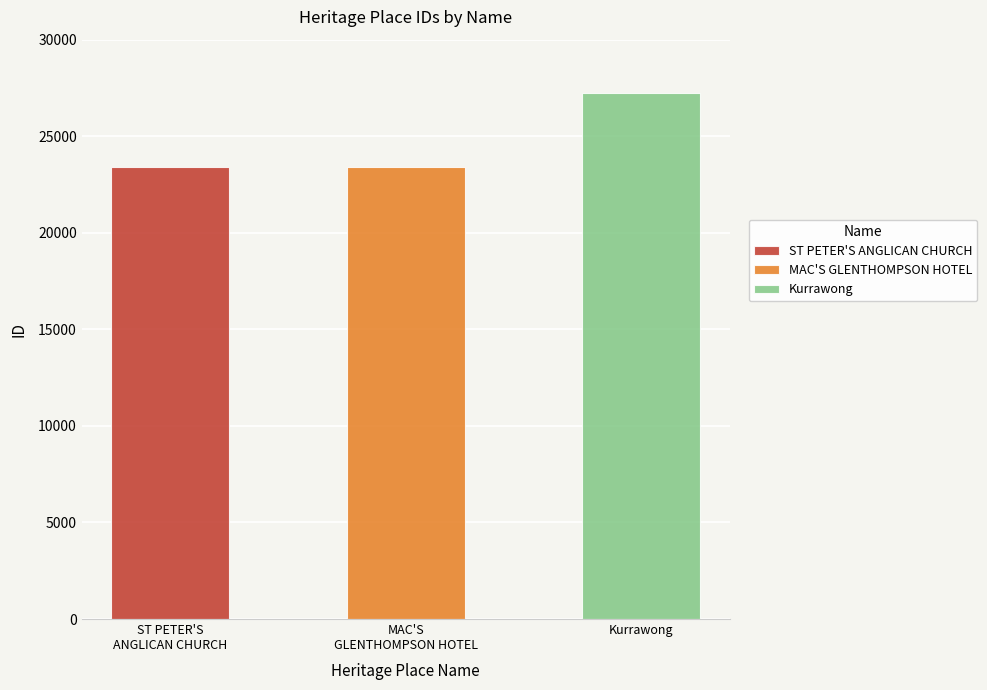

Read the value at ST PETER'S ANGLICAN CHURCH, to the nearest 10.

23390